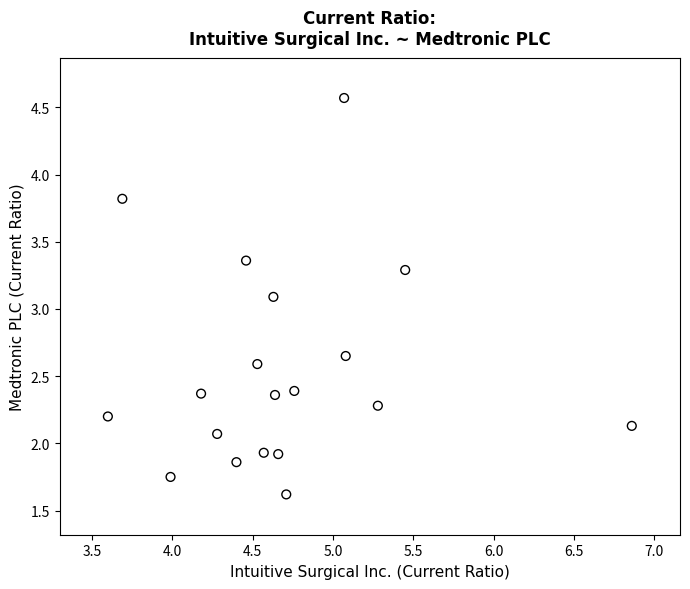

What Y value in the scatter plot is closest to 3?

3.1